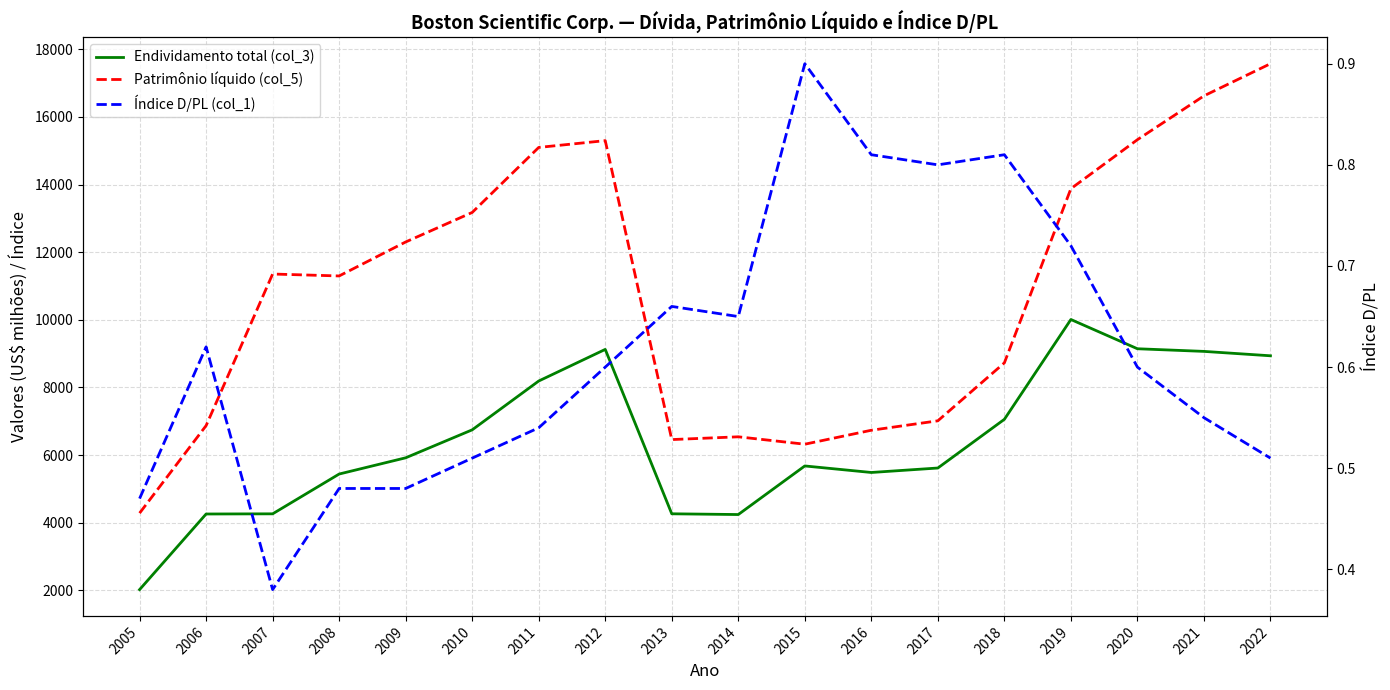

At how many categories does at least one series exceed 632?

18